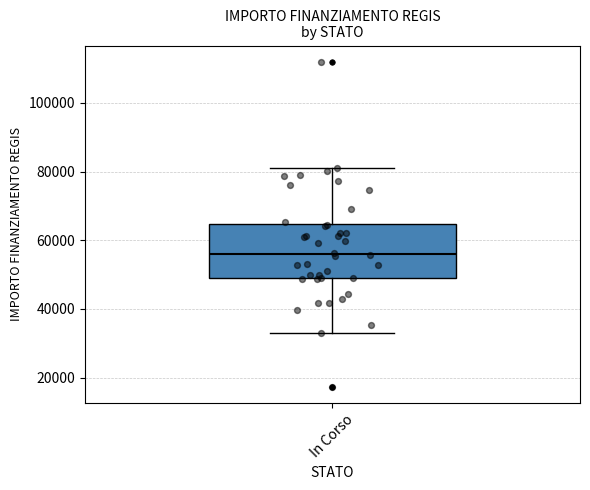

Read this box plot against the y-axis: the position of the median line, the range covered by the box, and the ends of both whiskers. The values are not printed on the chart, so give them approximately, as read against the axis.

median 56000, box 50000 to 64000, whiskers 32000 to 80000